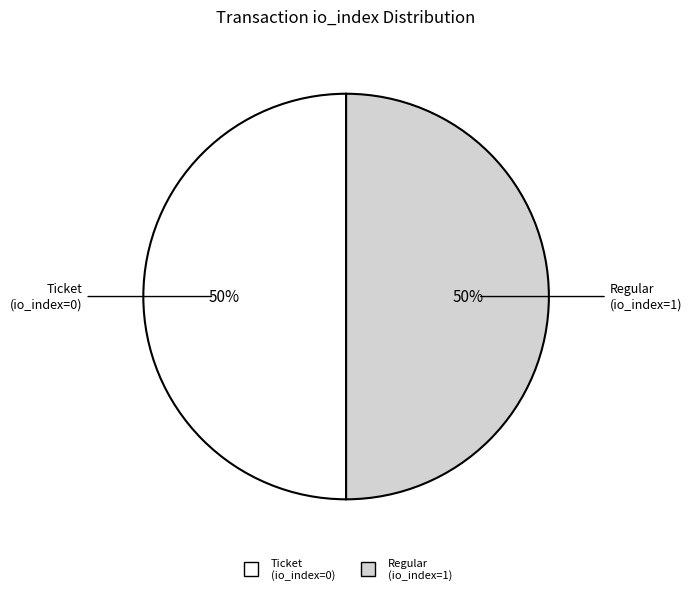

What percentage is the Regular (io_index=1) slice, to the nearest percent?

50%